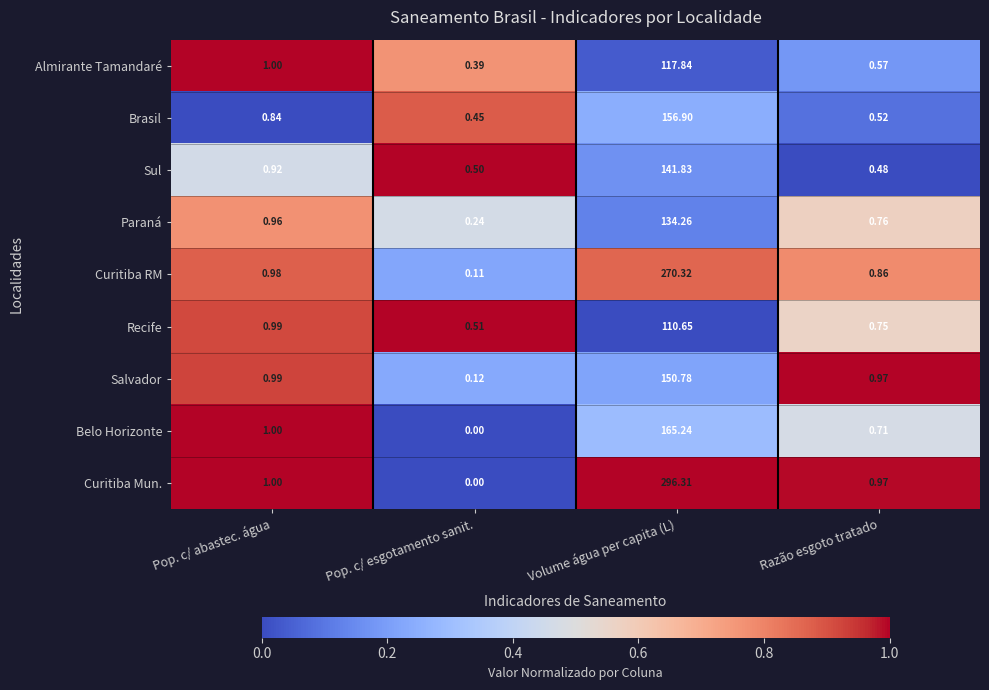

Which series has the largest range (max minus min)?

Curitiba Mun.